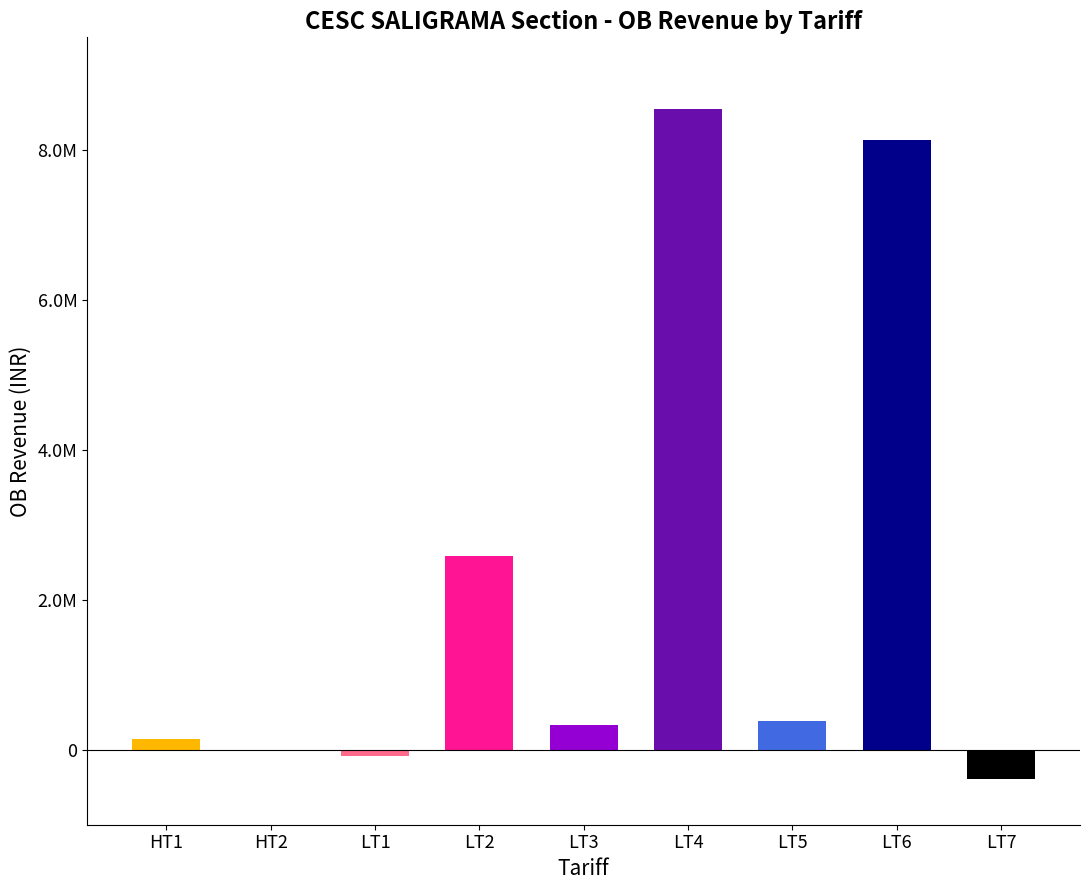

What is the label of the 9th bar from the right?

HT1